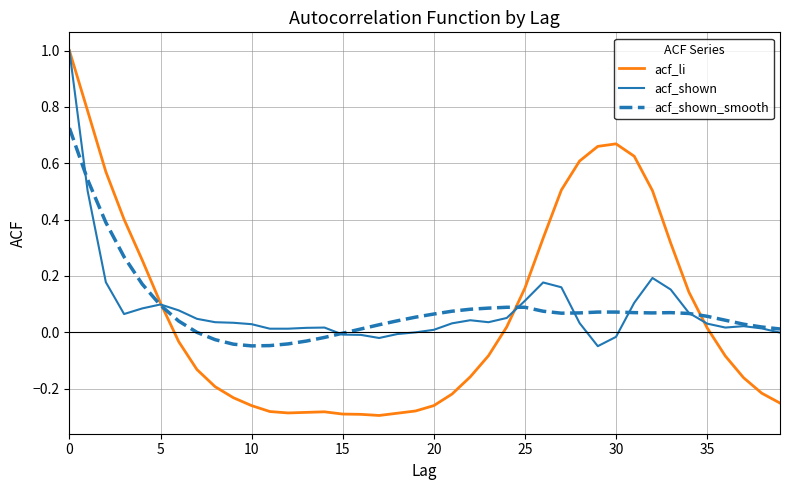

What is the maximum value for acf_li?

1.0